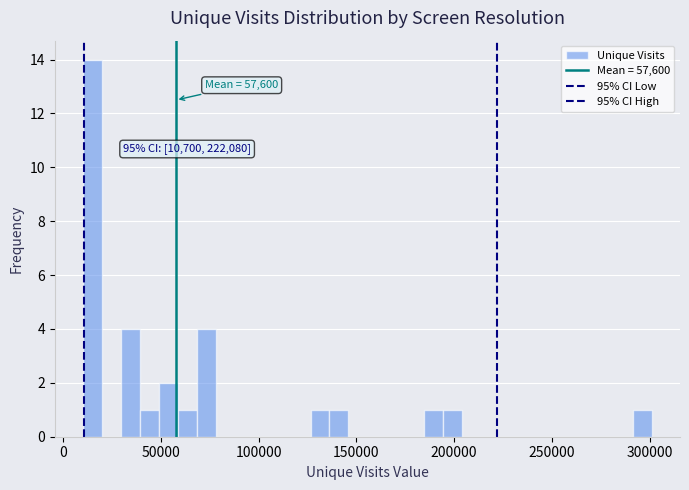

Around what value on the x-axis is the tallest bar? Give the approximate position of its centre, as read against the axis.

15000